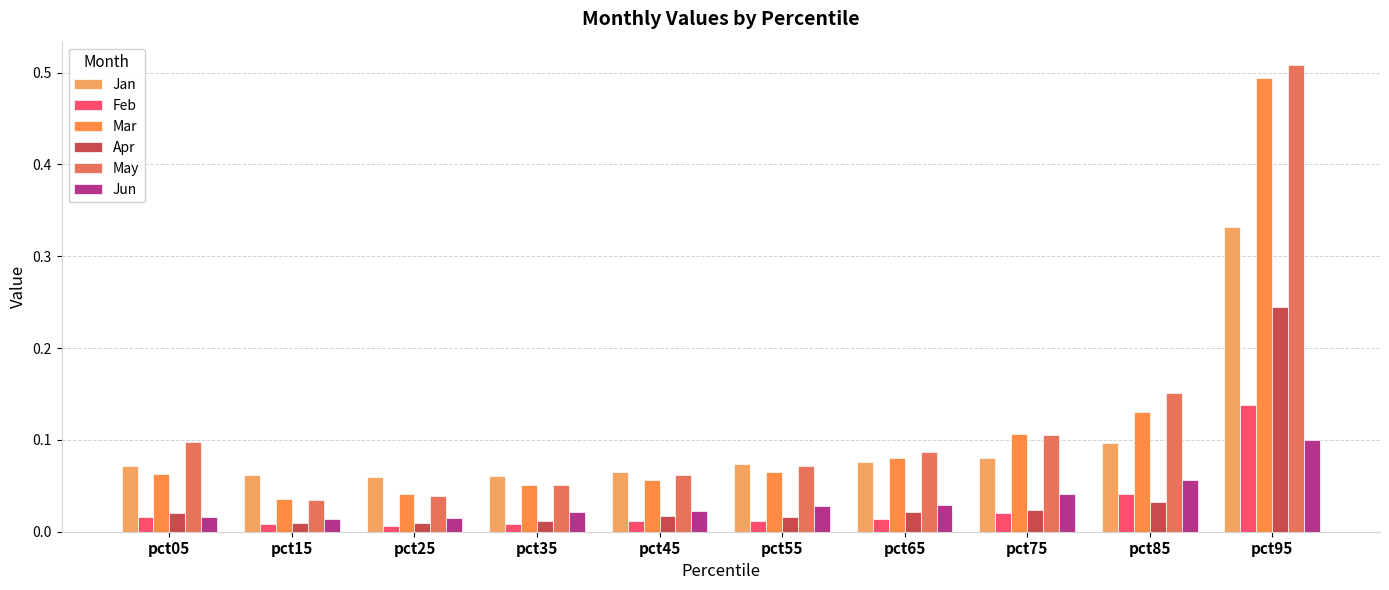

Between pct65 and pct15, which is larger?

pct65